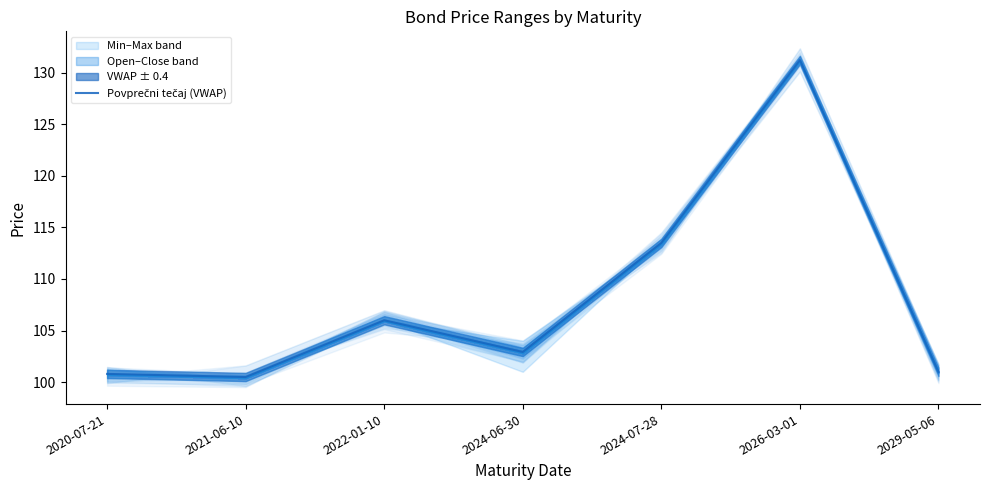

Where does the data first go above 102?

2022-01-10